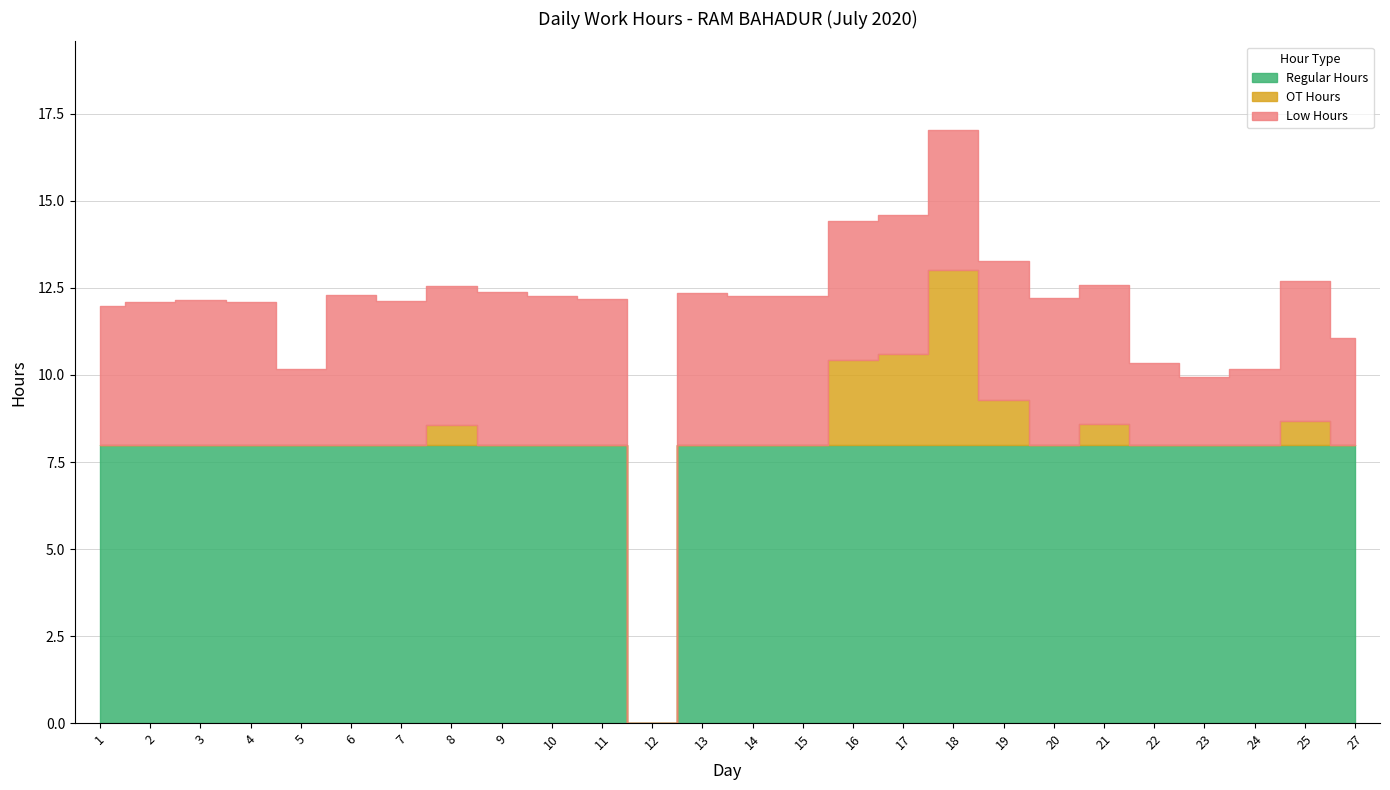

Which category has the highest value in the Low Hours series?

18